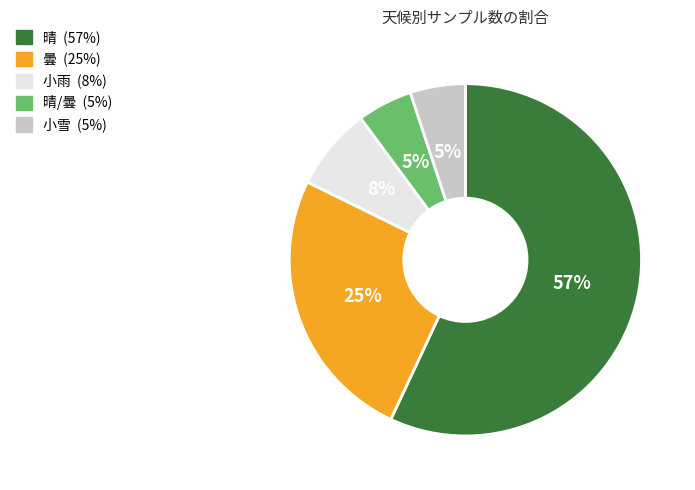

To the nearest percent, what is the average slice percentage?

20%